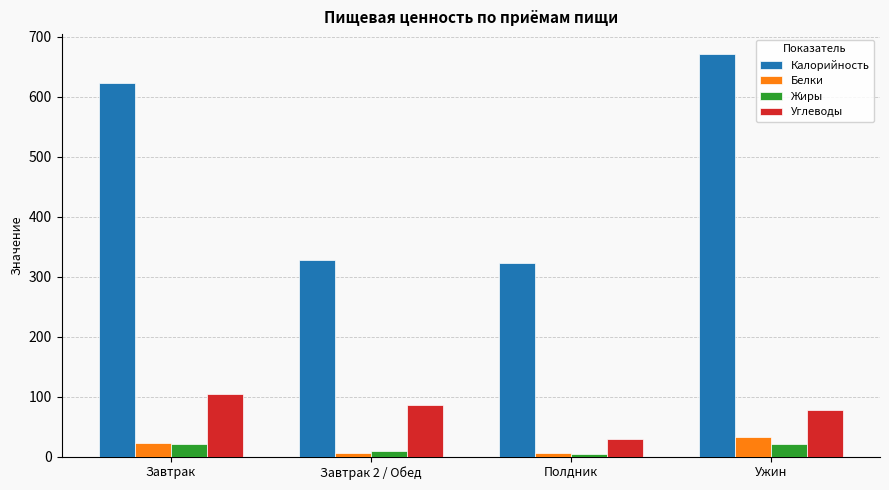

At Ужин, list the series in order from largest to smallest.

Калорийность, Углеводы, Белки, Жиры